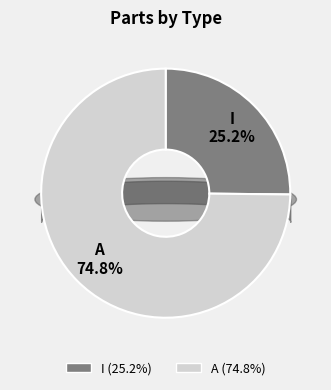

Rank the categories by value from highest to lowest.

A, I